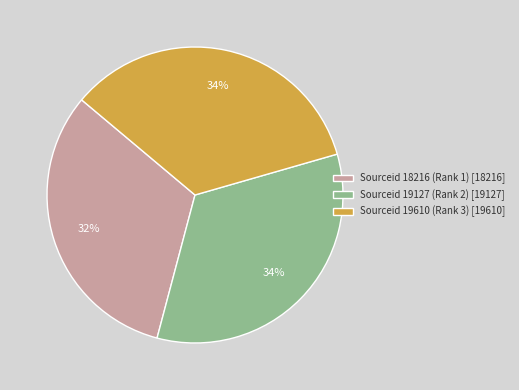

Is it true that Sourceid 19127 (Rank 2) is 34% of the pie?

True